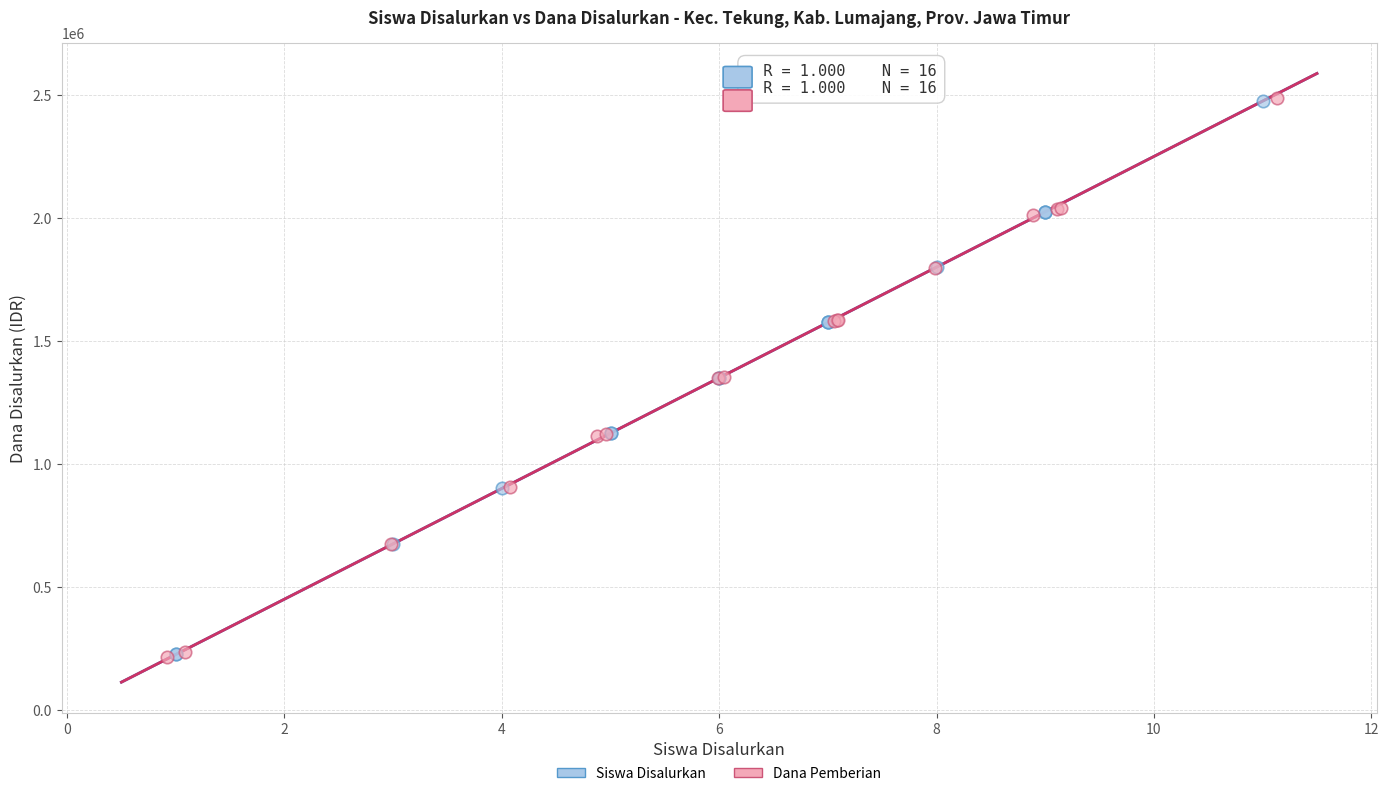

Which series has the widest spread of Y values?

Dana Pemberian